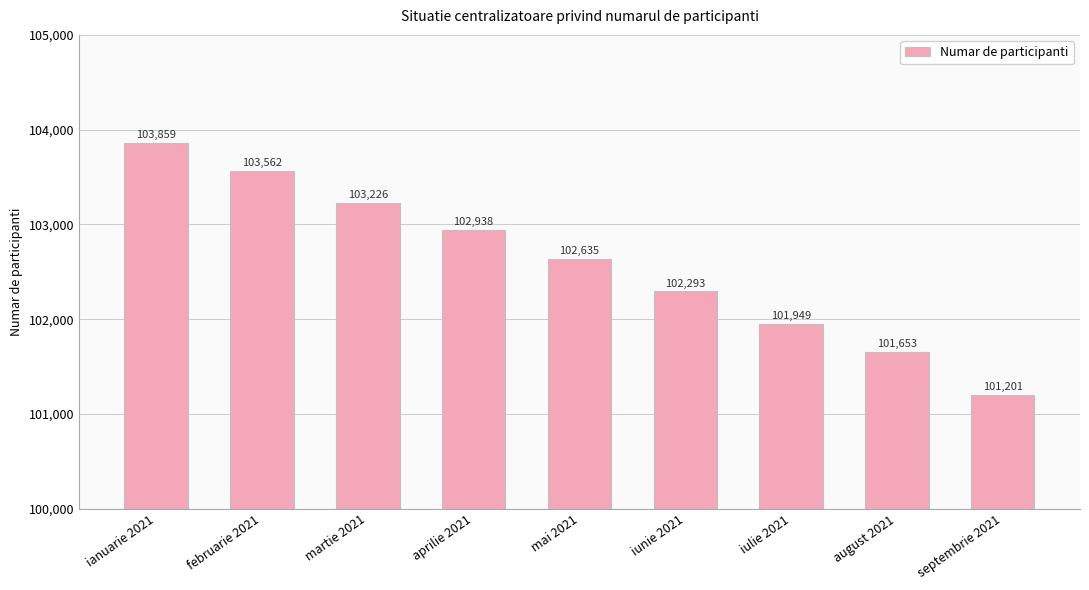

What is the difference between the values at aprilie 2021 and iulie 2021?

989